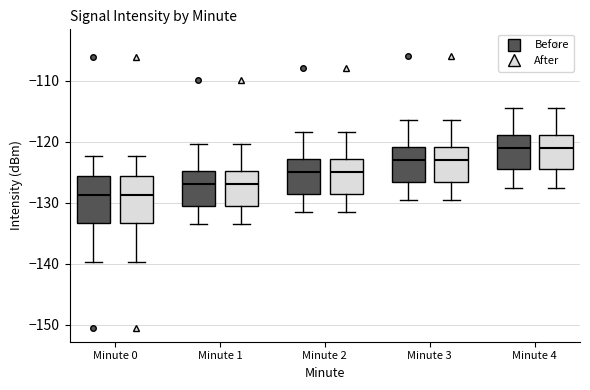

Reading left to right, transcribe this box plot: for each box, give where its median line is, the range the box spans, and where its two whiskers end, as read against the y-axis. The values are not printed on the chart, so give them approximately, as read against the axis.

Minute 0 (Before): median -129, box -133 to -126, whiskers -140 to -122
Minute 0 (After): median -129, box -133 to -126, whiskers -140 to -122
Minute 1 (Before): median -127, box -131 to -125, whiskers -134 to -120
Minute 1 (After): median -127, box -131 to -125, whiskers -134 to -120
Minute 2 (Before): median -125, box -129 to -123, whiskers -132 to -118
Minute 2 (After): median -125, box -129 to -123, whiskers -132 to -118
Minute 3 (Before): median -123, box -127 to -121, whiskers -130 to -116
Minute 3 (After): median -123, box -127 to -121, whiskers -130 to -116
Minute 4 (Before): median -121, box -125 to -119, whiskers -128 to -114
Minute 4 (After): median -121, box -125 to -119, whiskers -128 to -114